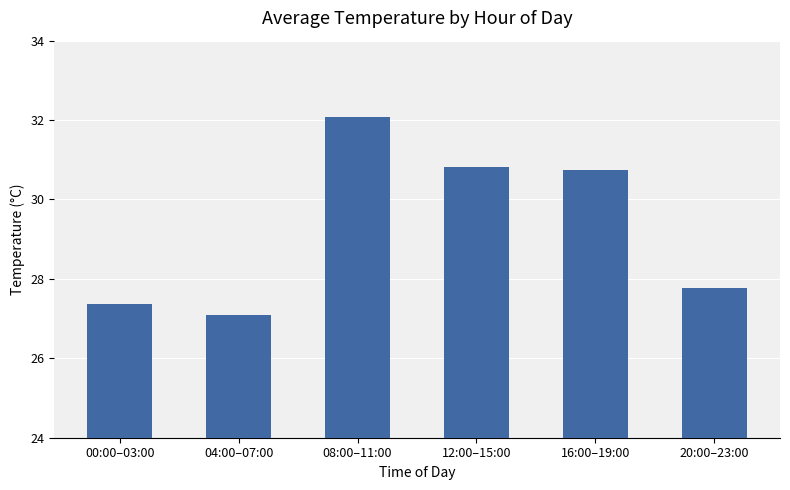

What position from the left is 12:00–15:00?

4